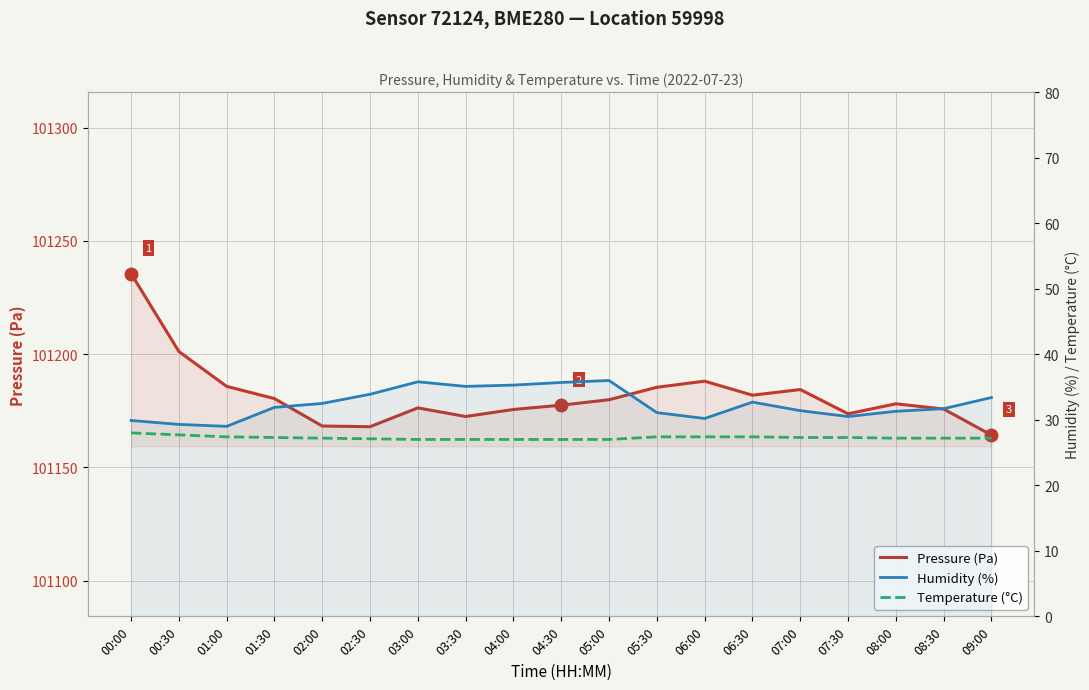

The value of Humidity (%) at 06:30 is 32.7. True or false?

True